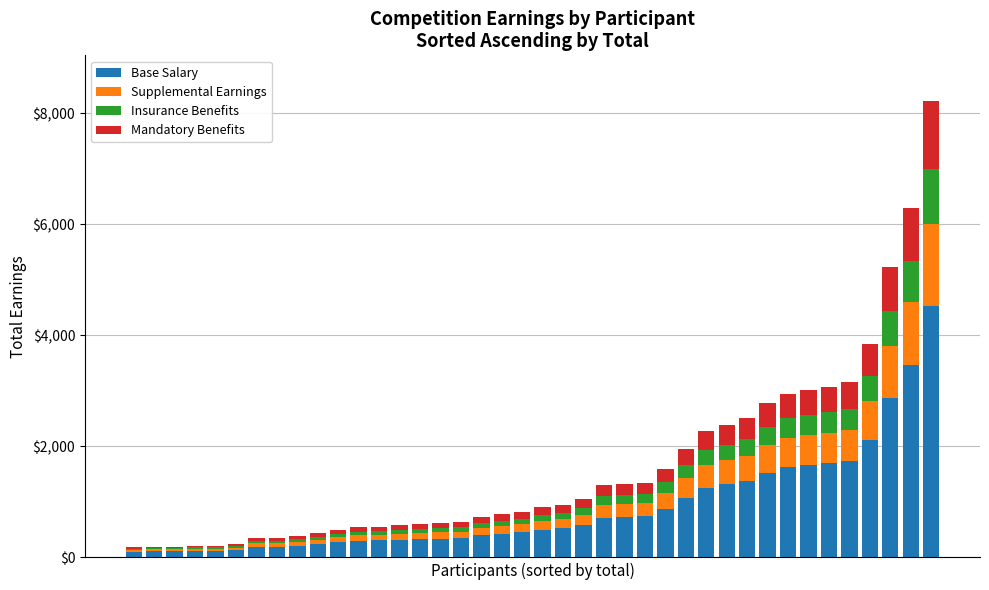

How many values in the Base Salary series exceed 497?

20